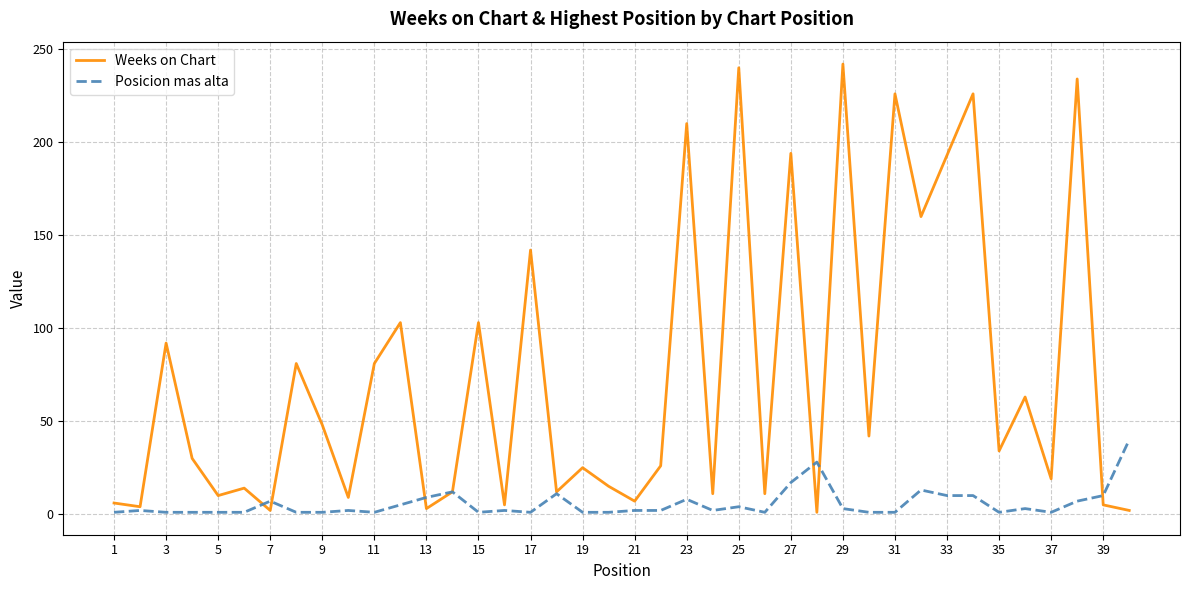

What are all the series names shown in the legend?

Weeks on Chart, Posicion mas alta